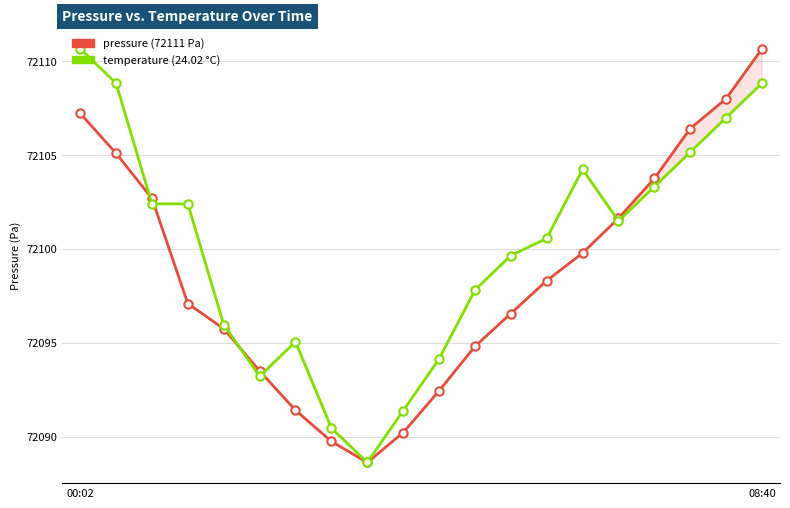

List the series in order of their overall mean, highest first.

temperature, pressure